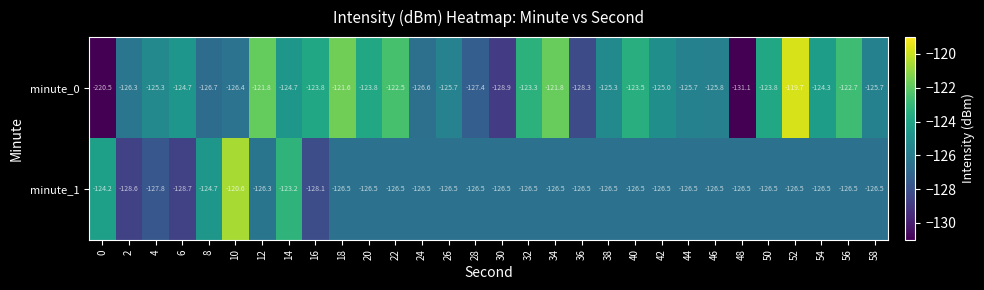

What is the total value across all series at 58?

-252.2